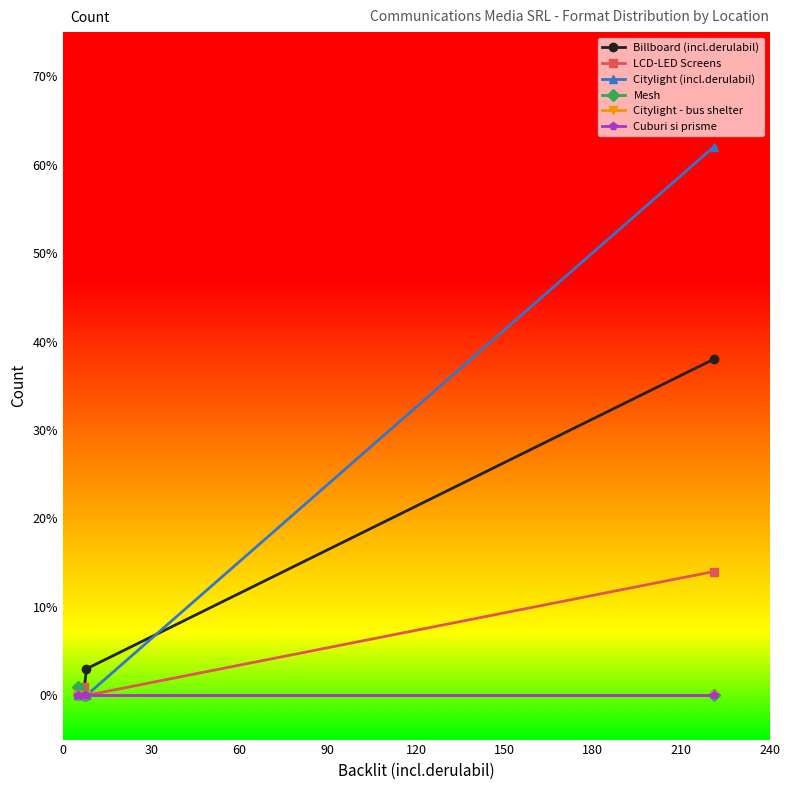

Does the chart have visible grid lines?

No